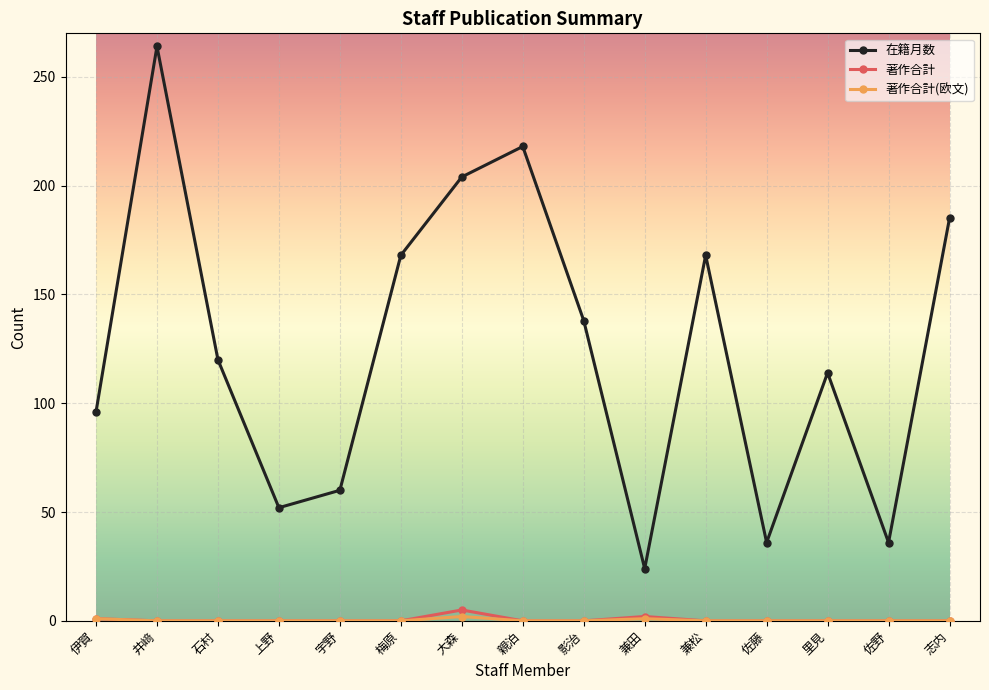

Which series has the largest range (max minus min)?

在籍月数